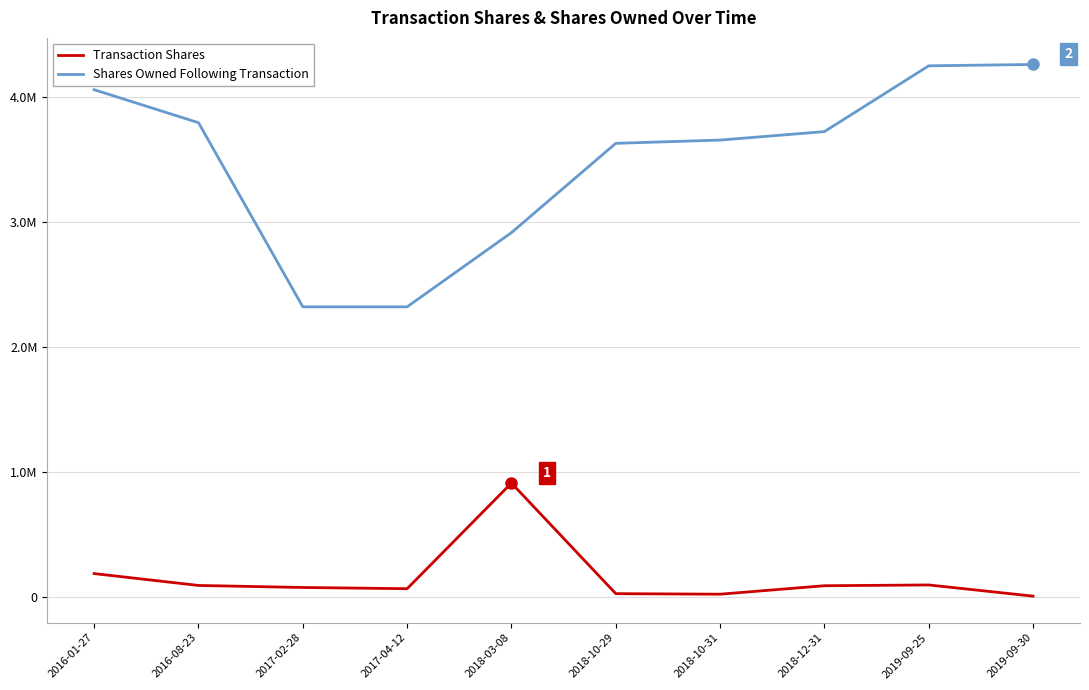

At which label does Shares Owned Following Transaction reach its minimum?

2017-02-28